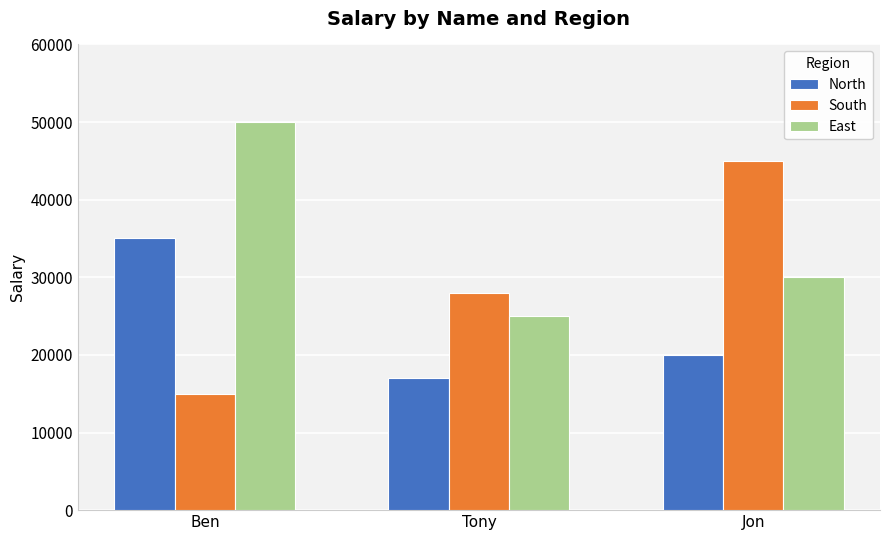

Rank the series by their average value, from highest to lowest.

East, South, North